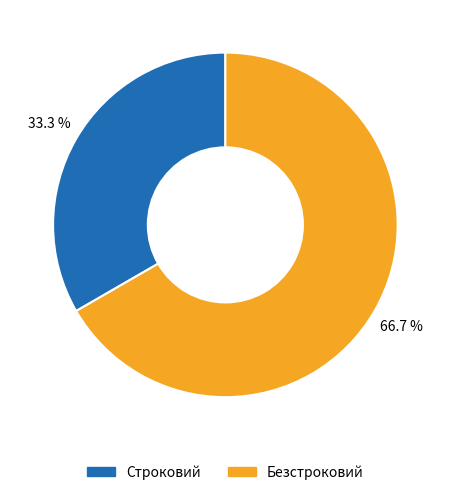

Count the number of slices in the pie.

2